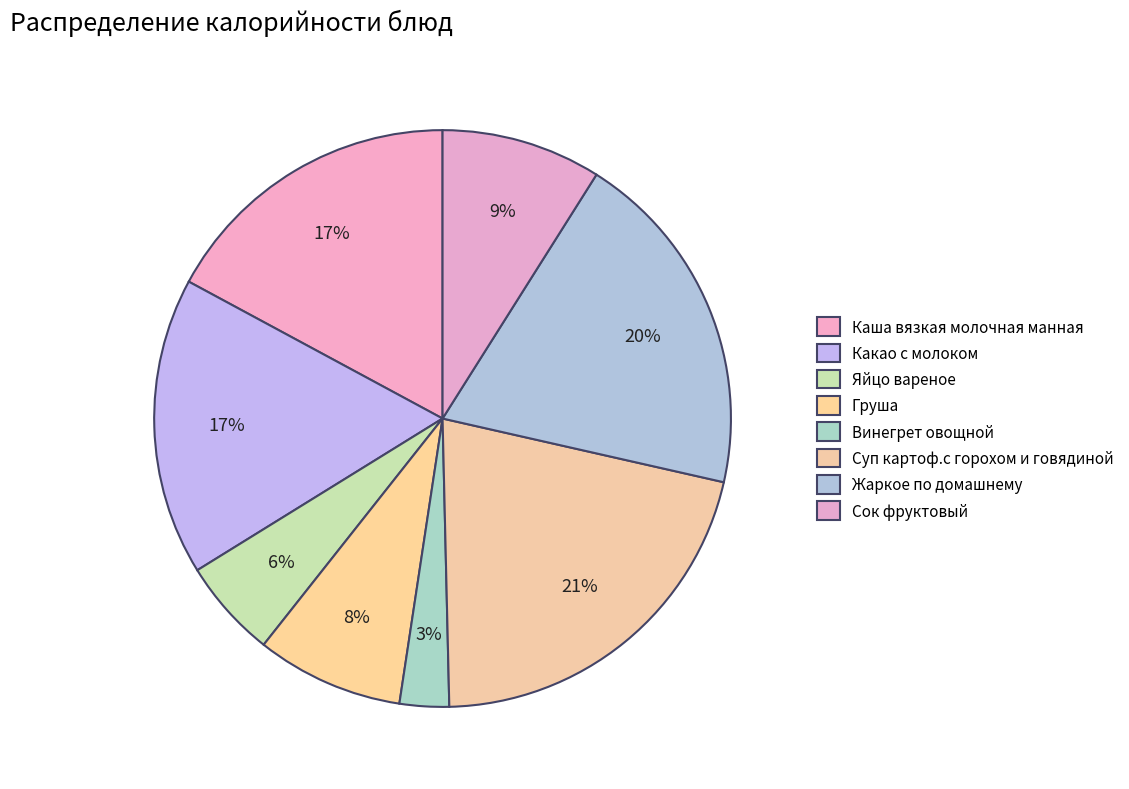

Which category has the biggest portion of the pie?

Суп картоф.с горохом и говядиной